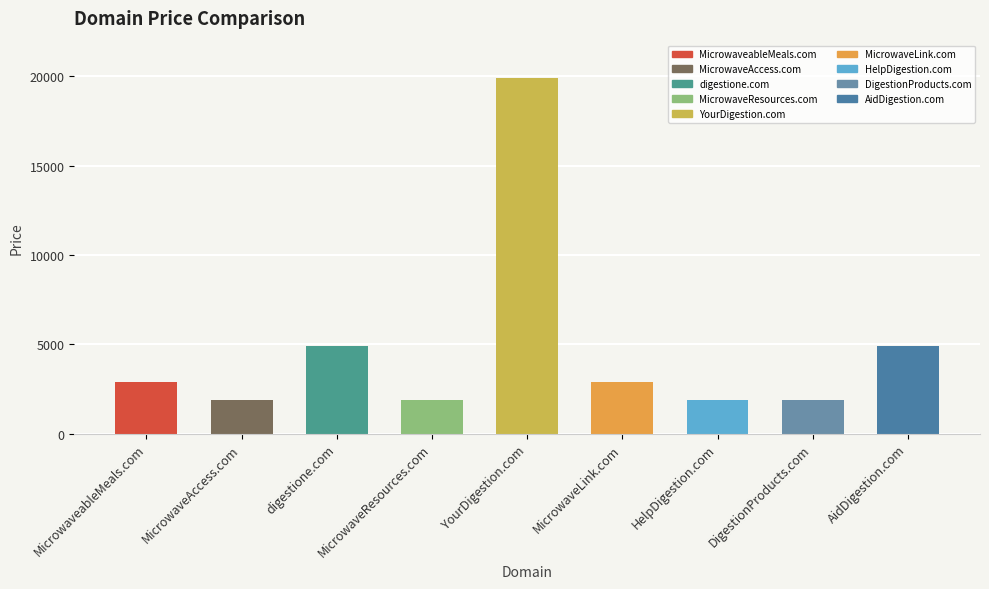

List the labels in order of value, largest first.

YourDigestion.com, digestione.com, AidDigestion.com, MicrowaveableMeals.com, MicrowaveLink.com, MicrowaveAccess.com, MicrowaveResources.com, HelpDigestion.com, DigestionProducts.com